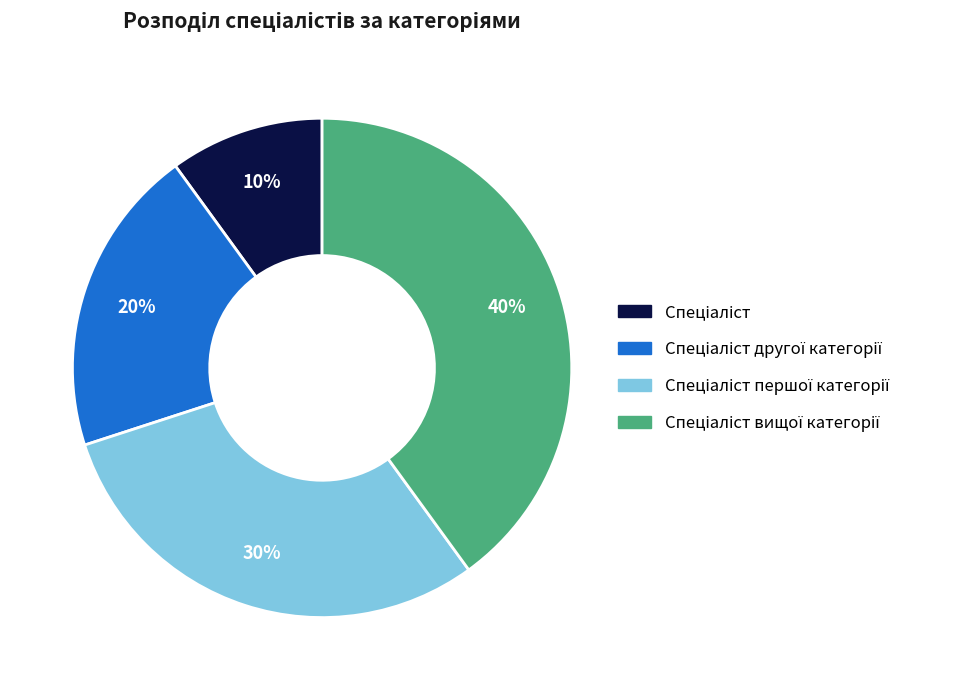

Does any single category account for the majority?

No